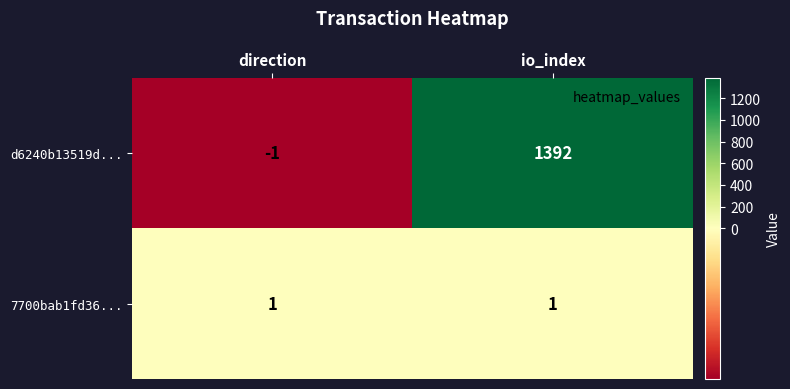

Between direction and io_index, which series saw the biggest shift?

d6240b13519d...